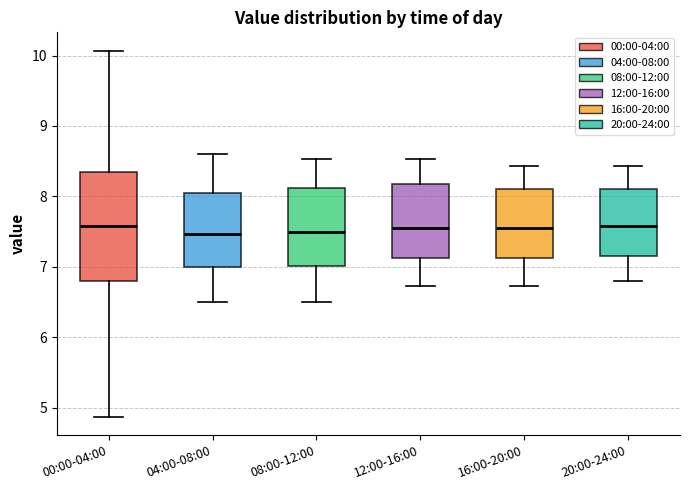

Which box is the tallest, from its lower edge to its upper edge?

00:00-04:00